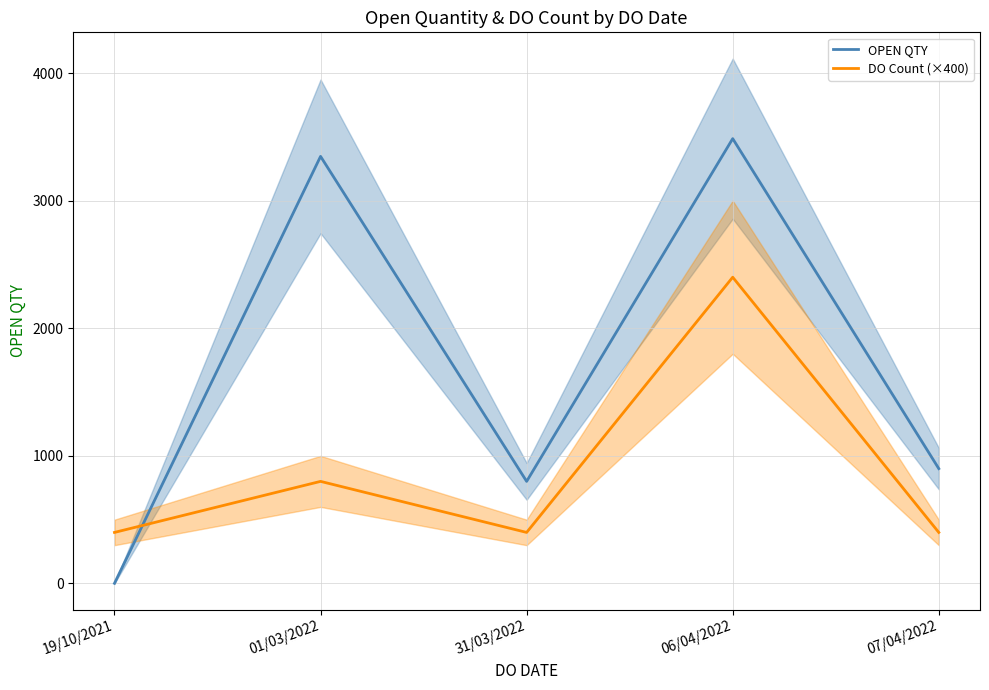

Rank the series at 01/03/2022 from lowest to highest value.

DO Count (×400), OPEN QTY